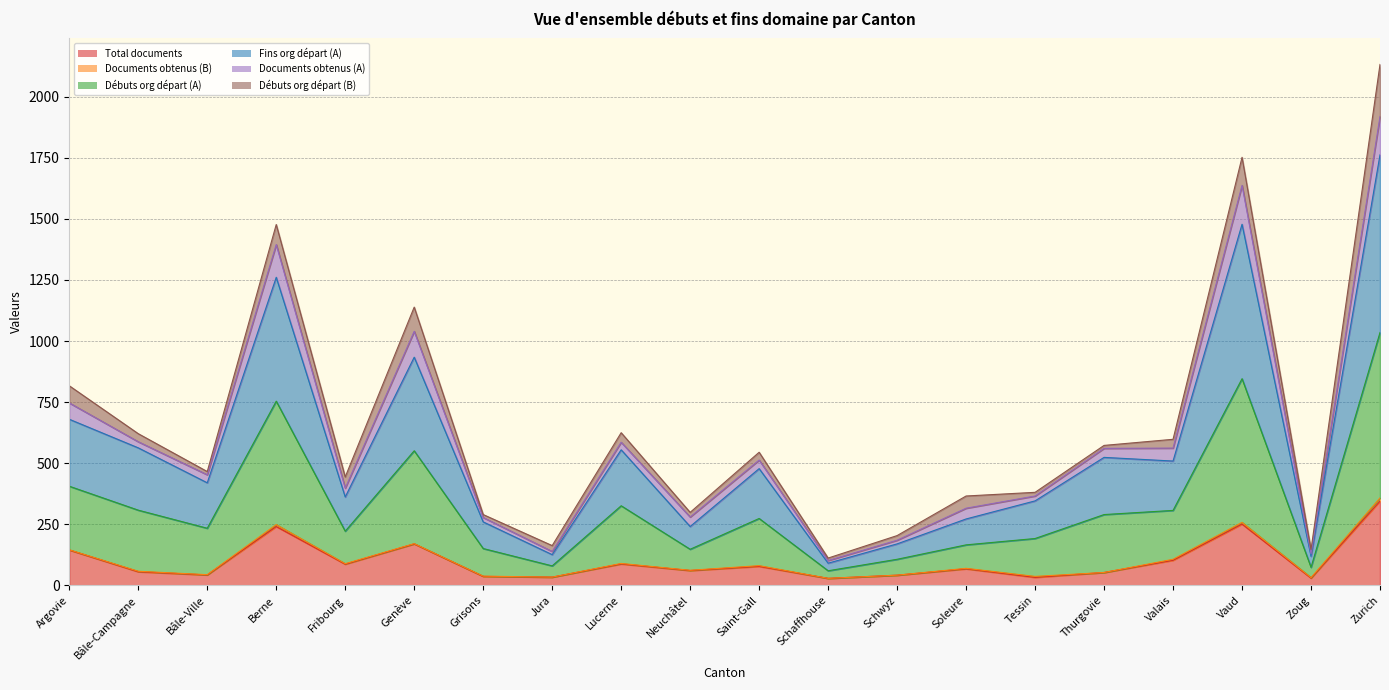

What is the value of the Total documents point at the 13th from the left?

42